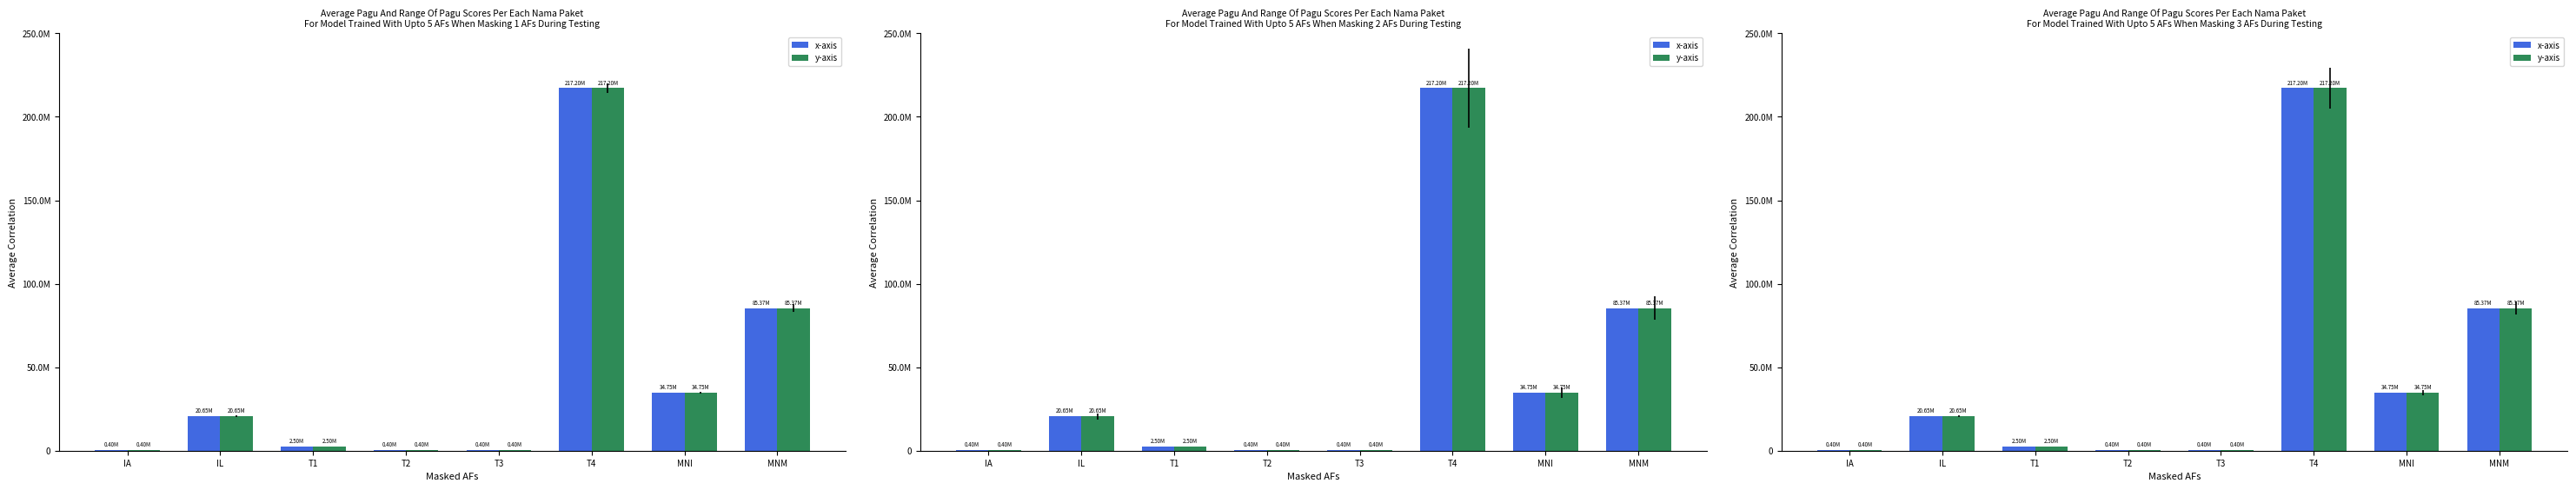

What is the total value across all series at T3?

800000